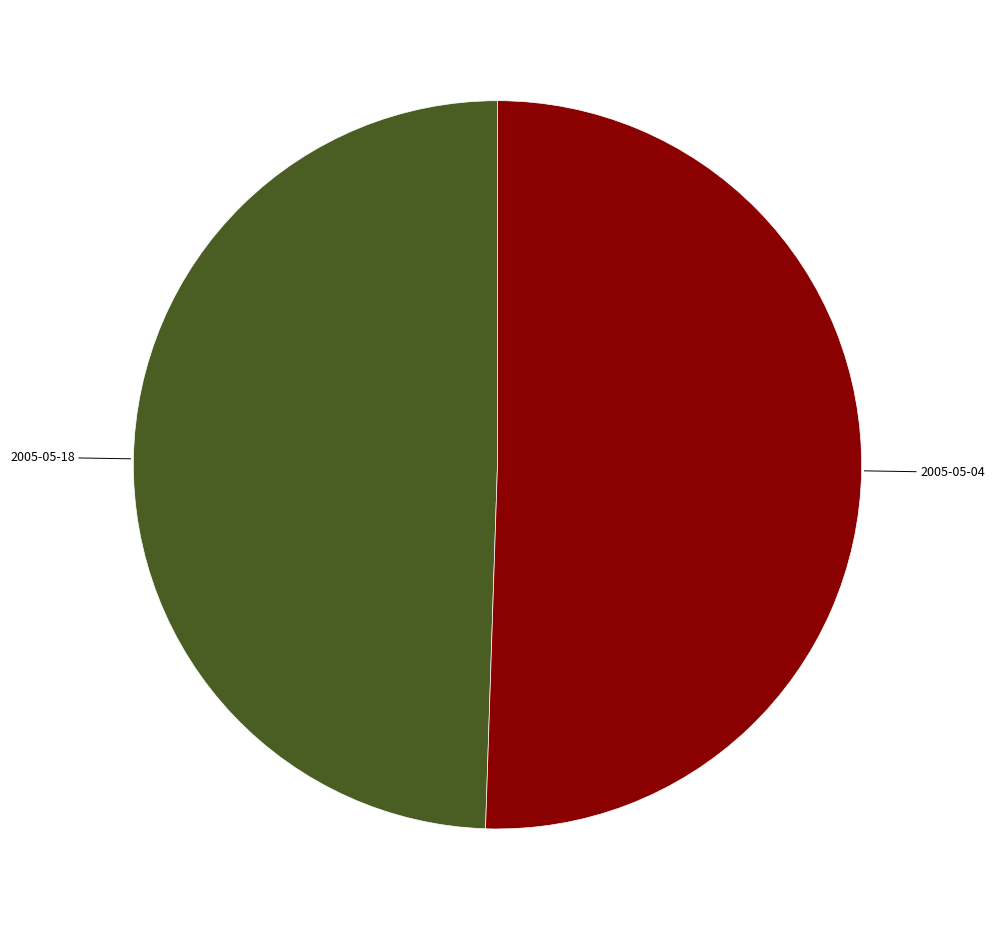

Is it true that 2005-05-04 is 51% of the pie?

True